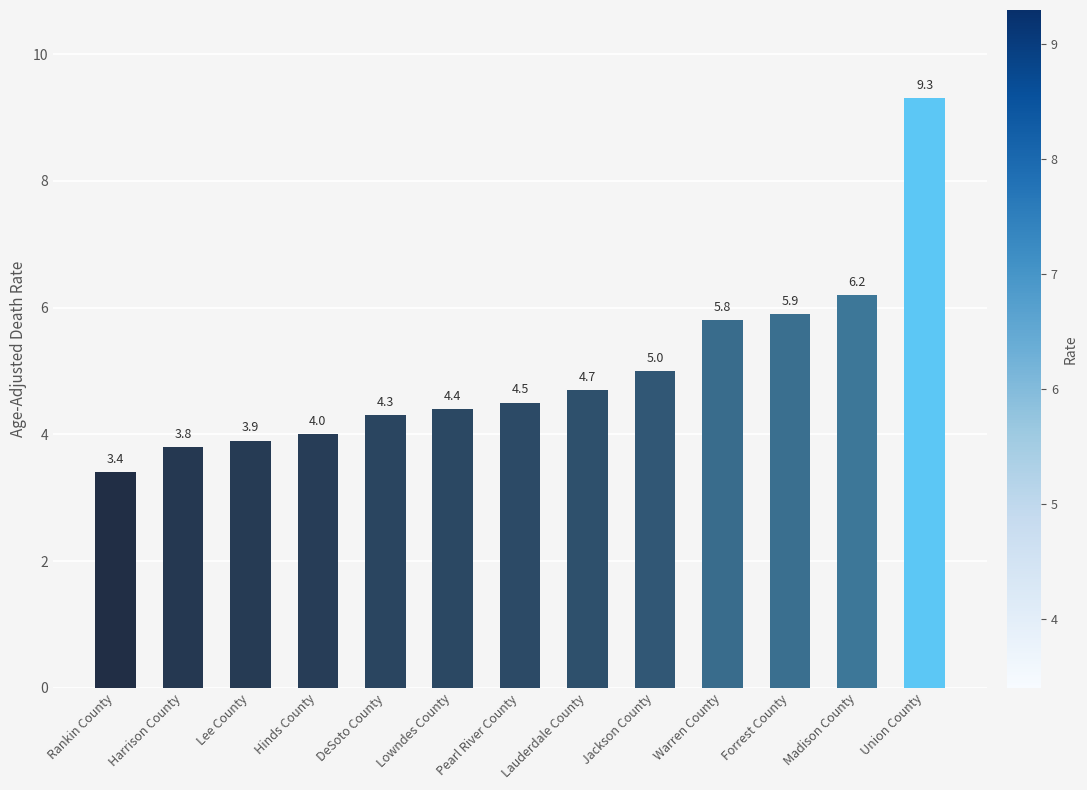

What is the label of the 8th bar from the left?

Lauderdale County